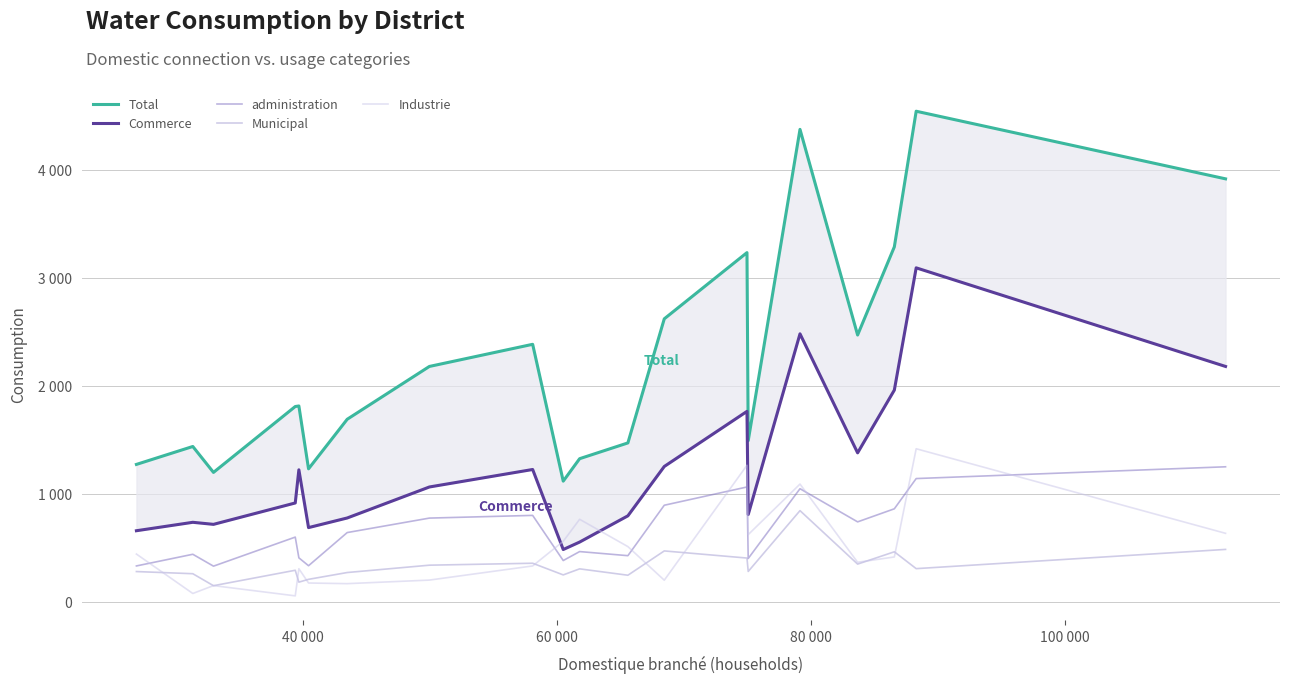

List the series in order of their peak value, lowest first.

Municipal, administration, Industrie, Commerce, Total